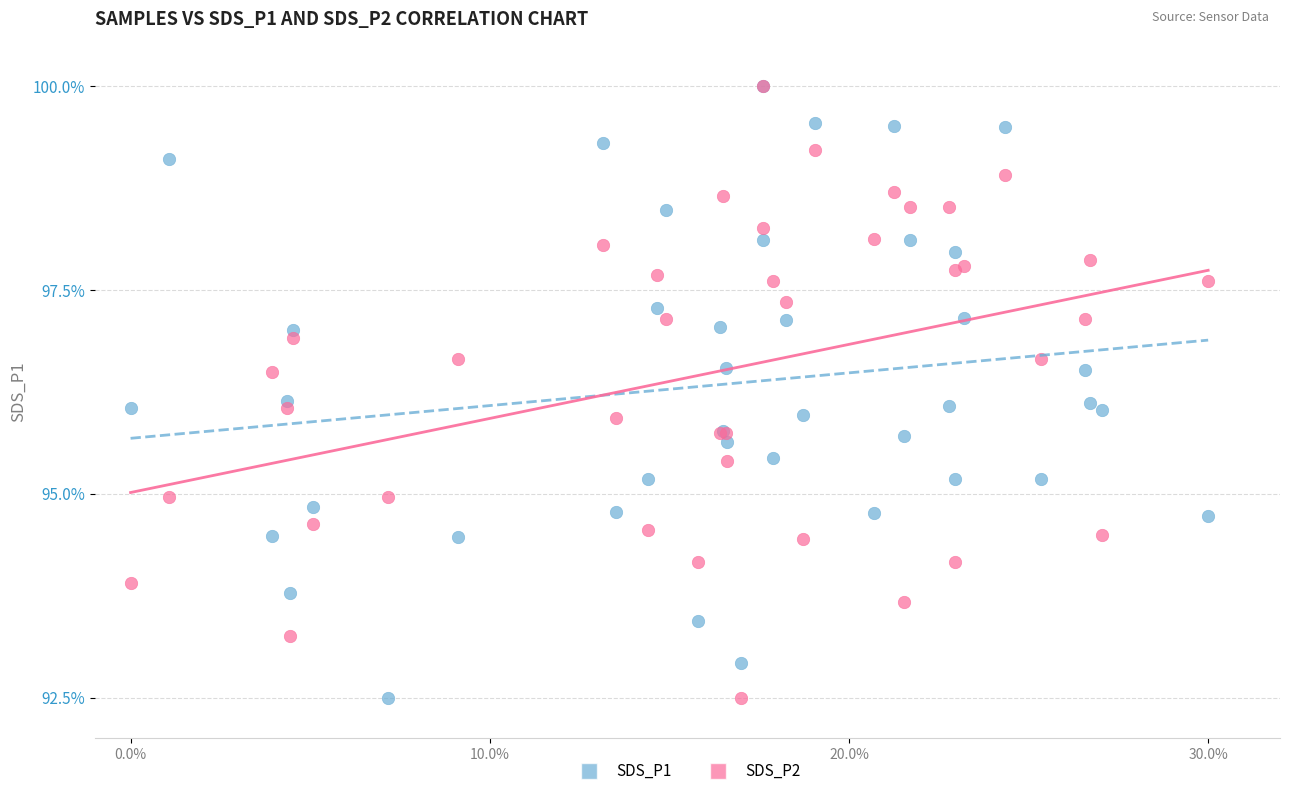

What are all the series names shown in the legend?

SDS_P1, SDS_P2